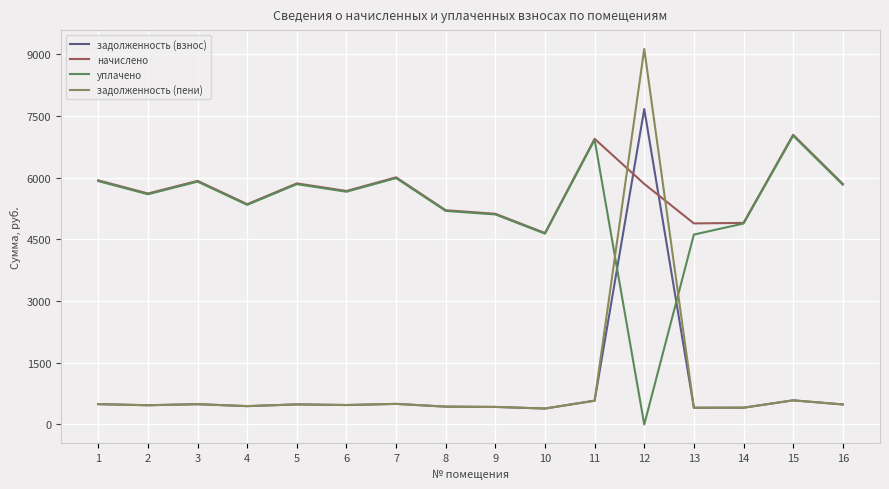

Which series has the largest range (max minus min)?

задолженность (пени)